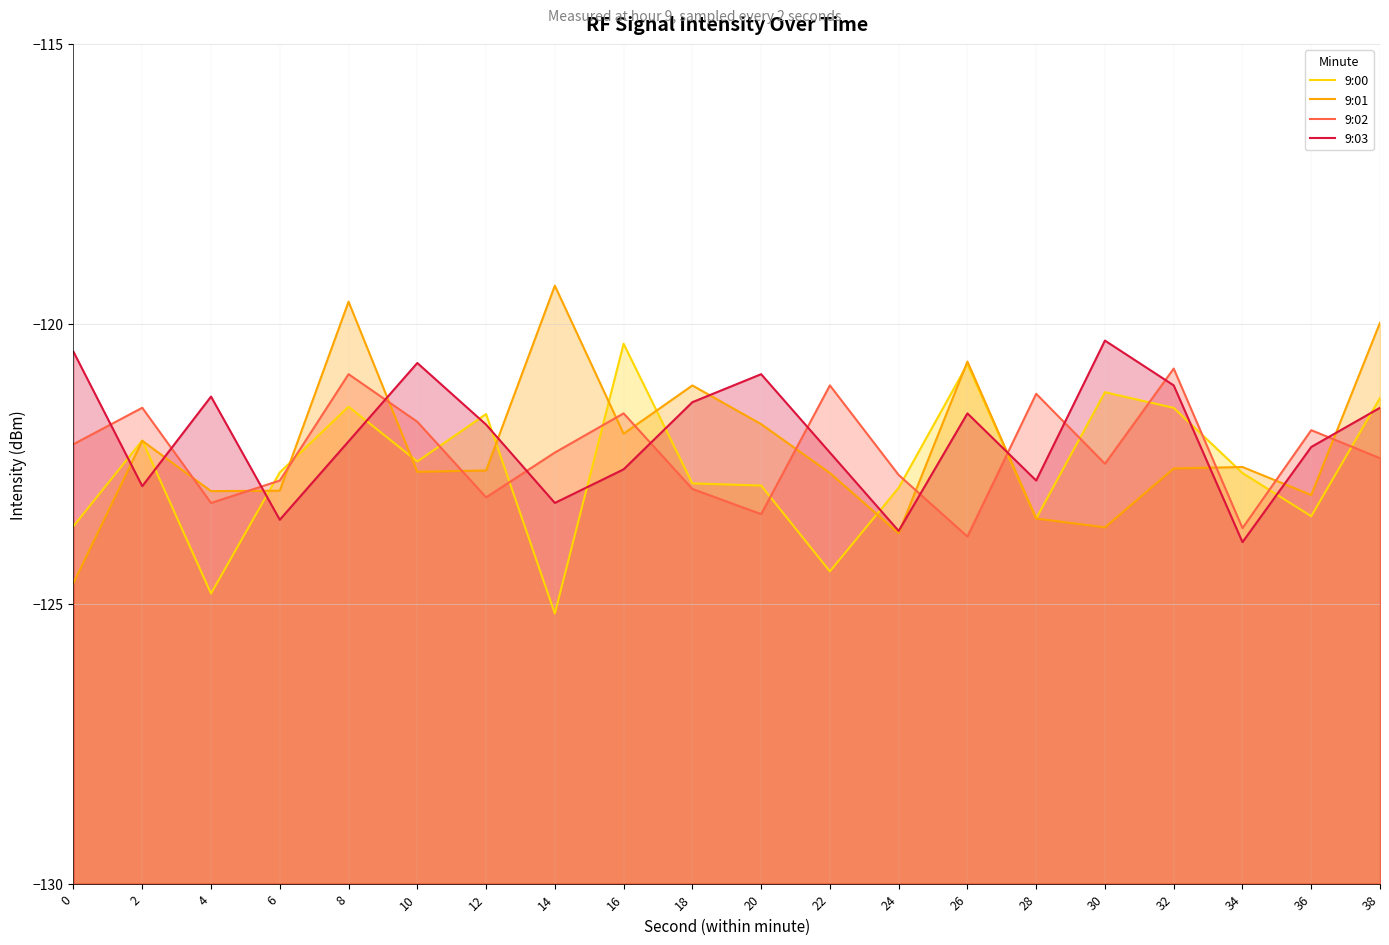

Reading left to right, extract all data points from this chart.

9:00: 0=-123.6	2=-122.1	4=-124.8	6=-122.7	8=-121.5	10=-122.5	12=-121.6	14=-125.2	16=-120.4	18=-122.9	20=-122.9	22=-124.4	24=-122.9	26=-120.7	28=-123.5	30=-121.2	32=-121.5	34=-122.7	36=-123.4	38=-121.3
9:01: 0=-124.6	2=-122.1	4=-123.0	6=-123.0	8=-119.6	10=-122.6	12=-122.6	14=-119.3	16=-122.0	18=-121.1	20=-121.8	22=-122.7	24=-123.7	26=-120.7	28=-123.5	30=-123.6	32=-122.6	34=-122.6	36=-123.1	38=-120.0
9:02: 0=-122.2	2=-121.5	4=-123.2	6=-122.8	8=-120.9	10=-121.8	12=-123.1	14=-122.3	16=-121.6	18=-123.0	20=-123.4	22=-121.1	24=-122.7	26=-123.8	28=-121.2	30=-122.5	32=-120.8	34=-123.7	36=-121.9	38=-122.4
9:03: 0=-120.5	2=-122.9	4=-121.3	6=-123.5	8=-122.1	10=-120.7	12=-121.8	14=-123.2	16=-122.6	18=-121.4	20=-120.9	22=-122.3	24=-123.7	26=-121.6	28=-122.8	30=-120.3	32=-121.1	34=-123.9	36=-122.2	38=-121.5